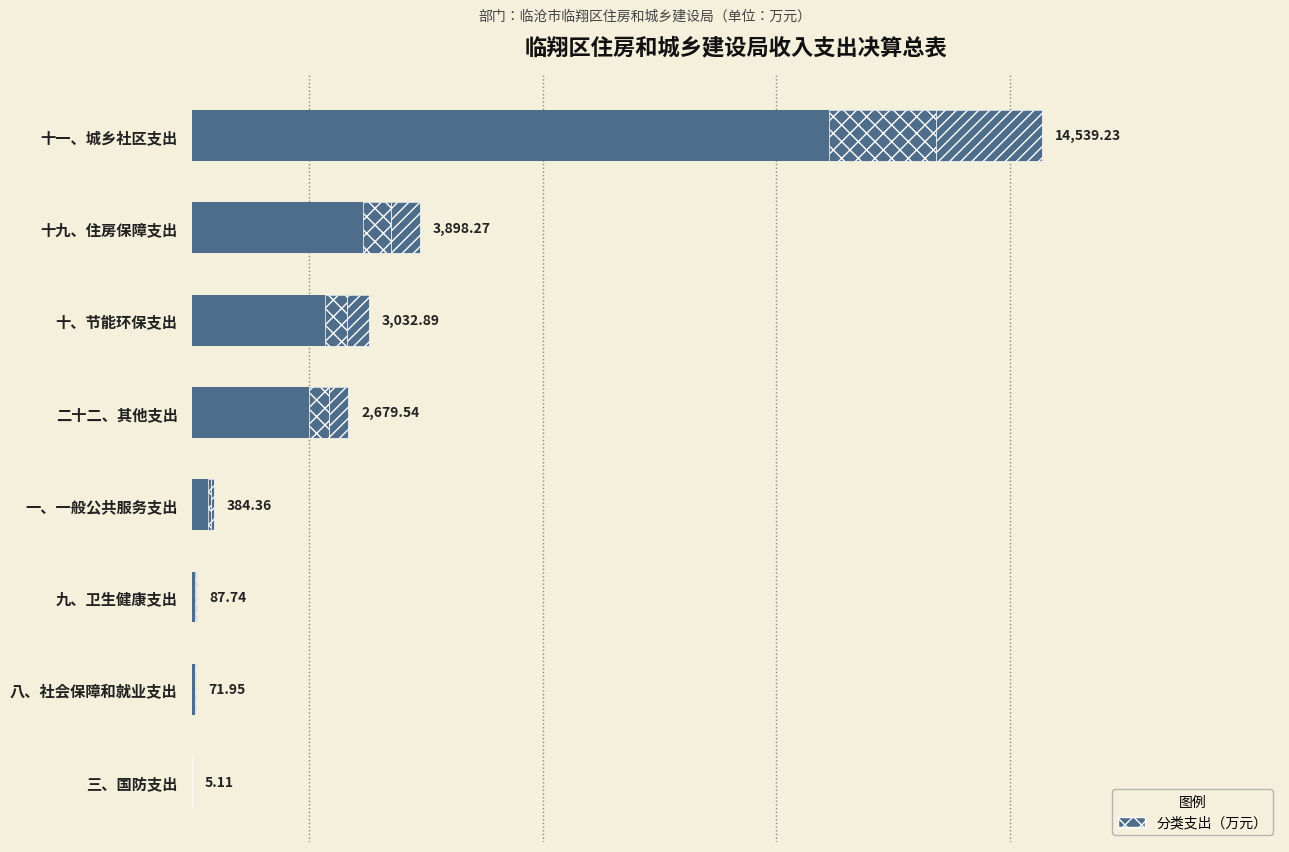

Does the chart contain any negative values?

No